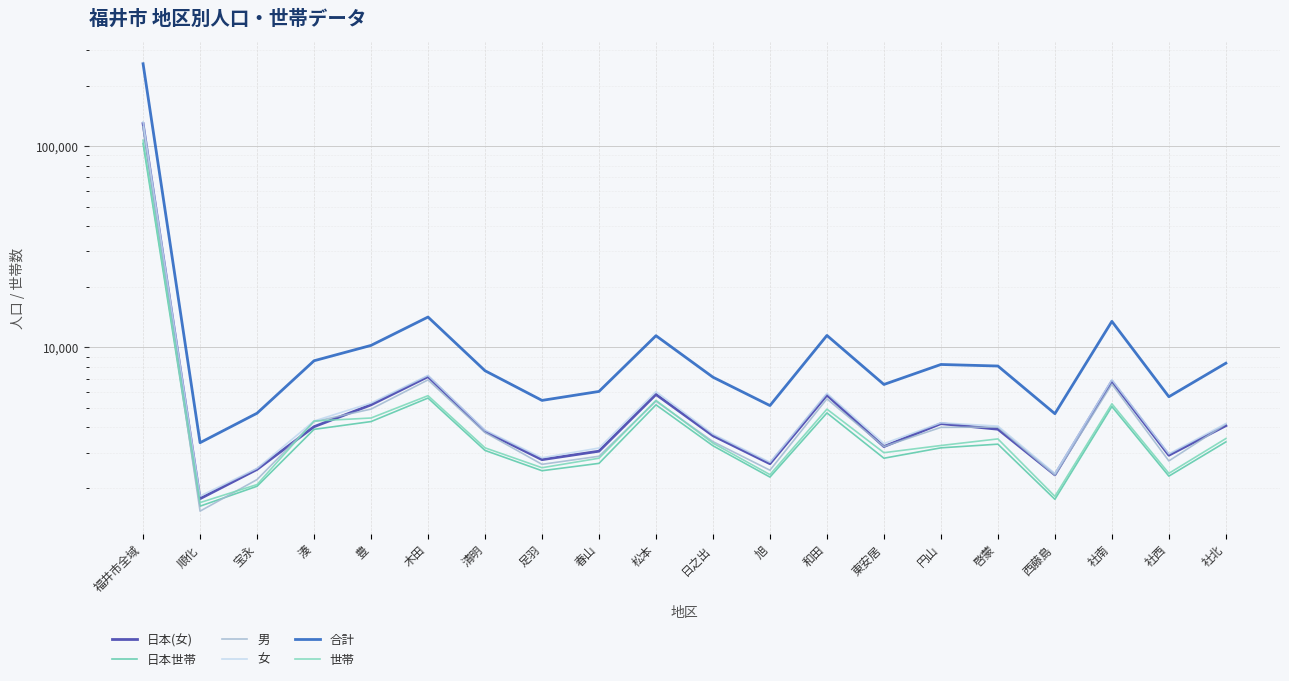

What is the minimum value for 男?

1536